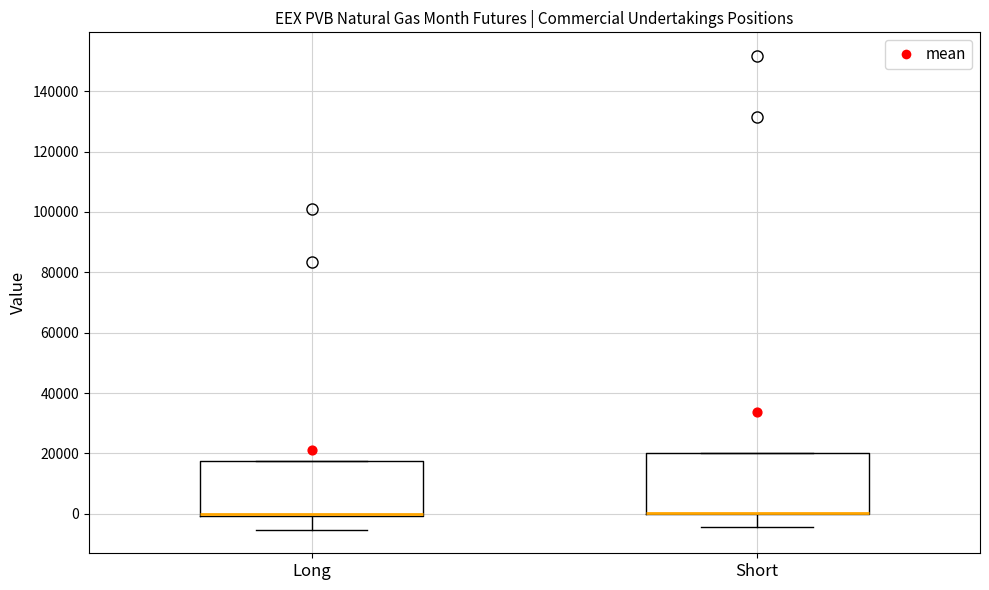

Which box is the tallest, from its lower edge to its upper edge?

Short